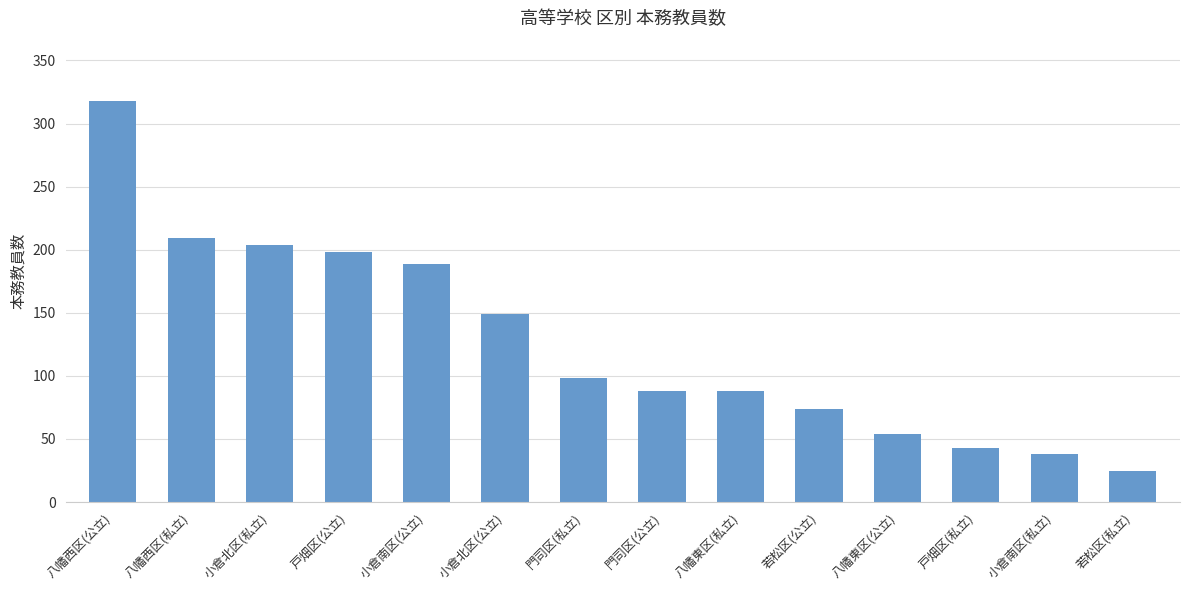

Between 門司区(私立) and 若松区(私立), which is larger?

門司区(私立)